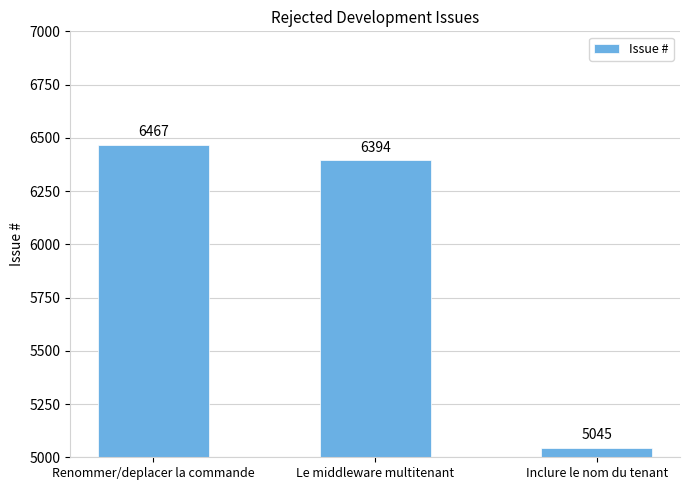

What is the change in value from Le middleware multitenant to Inclure le nom du tenant?

-1349